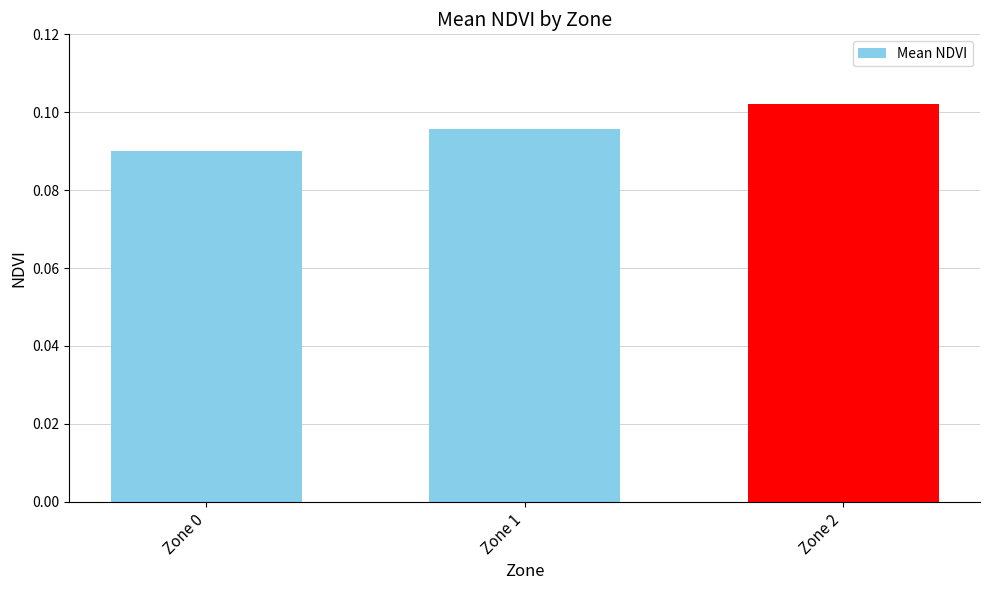

At which label is the value closest to 0?

Zone 0